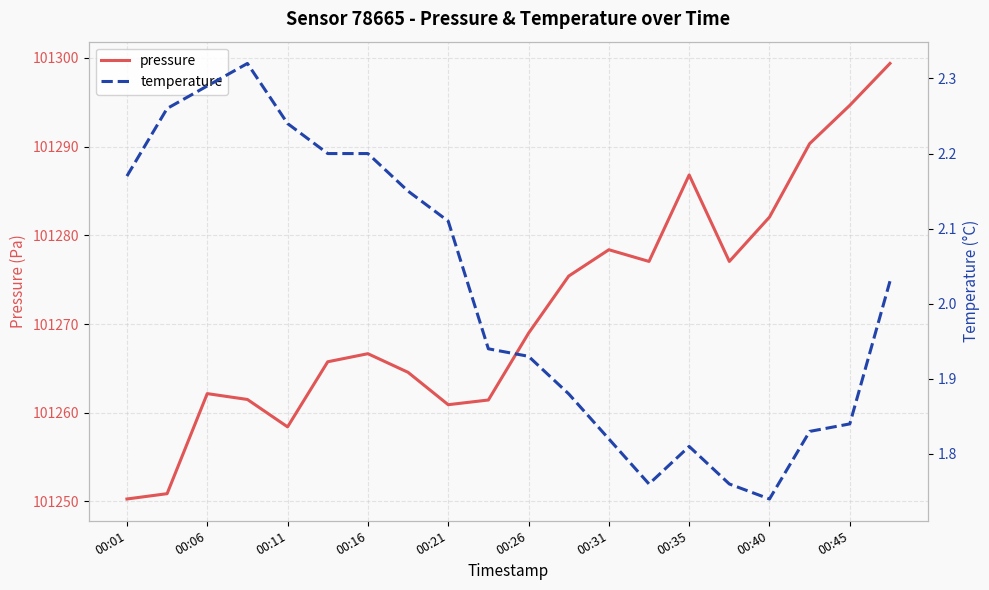

Is it true that pressure equals 101269.0 at 00:26?

True